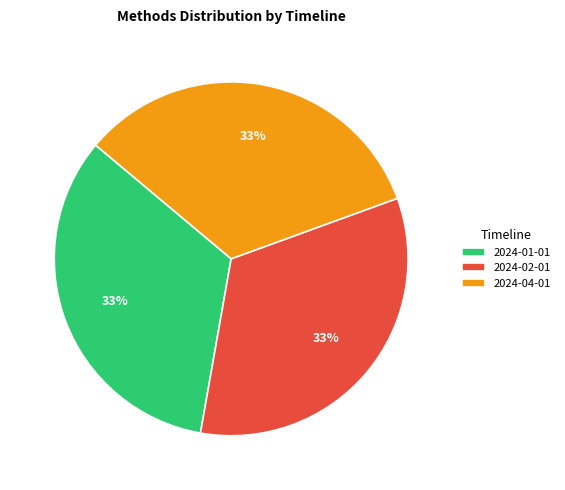

What is the ratio of the value at 2024-01-01 to the value at 2024-04-01?

1.0